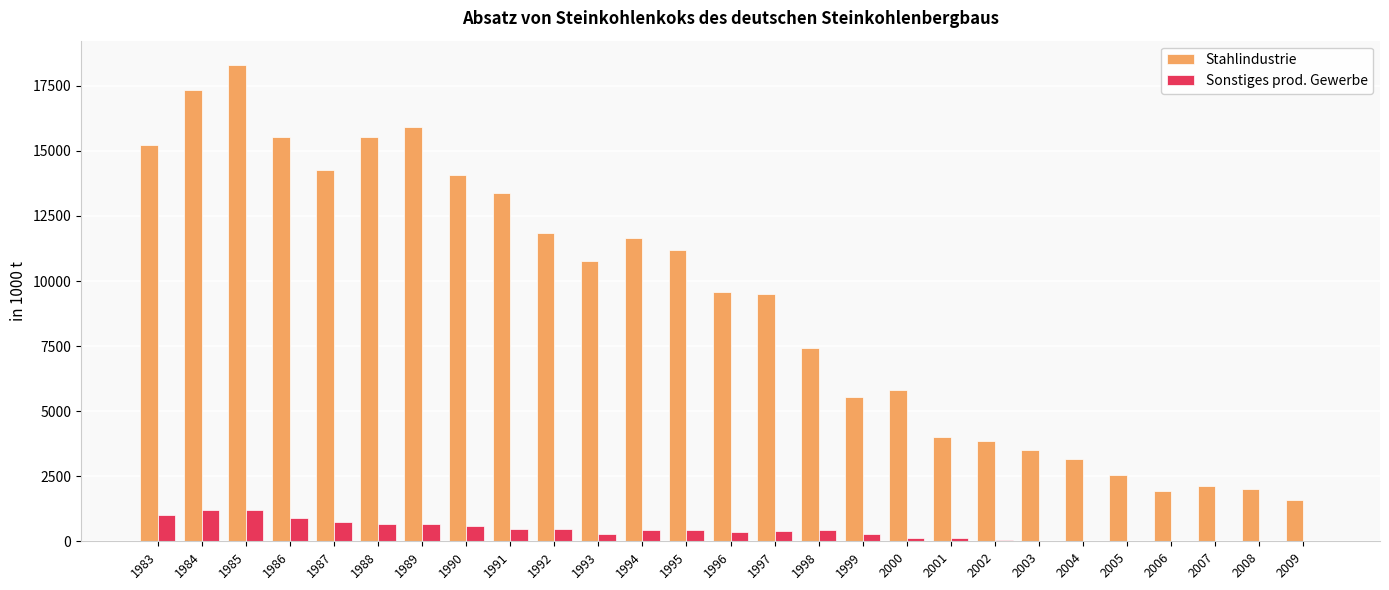

Does the chart contain stacked bars?

No